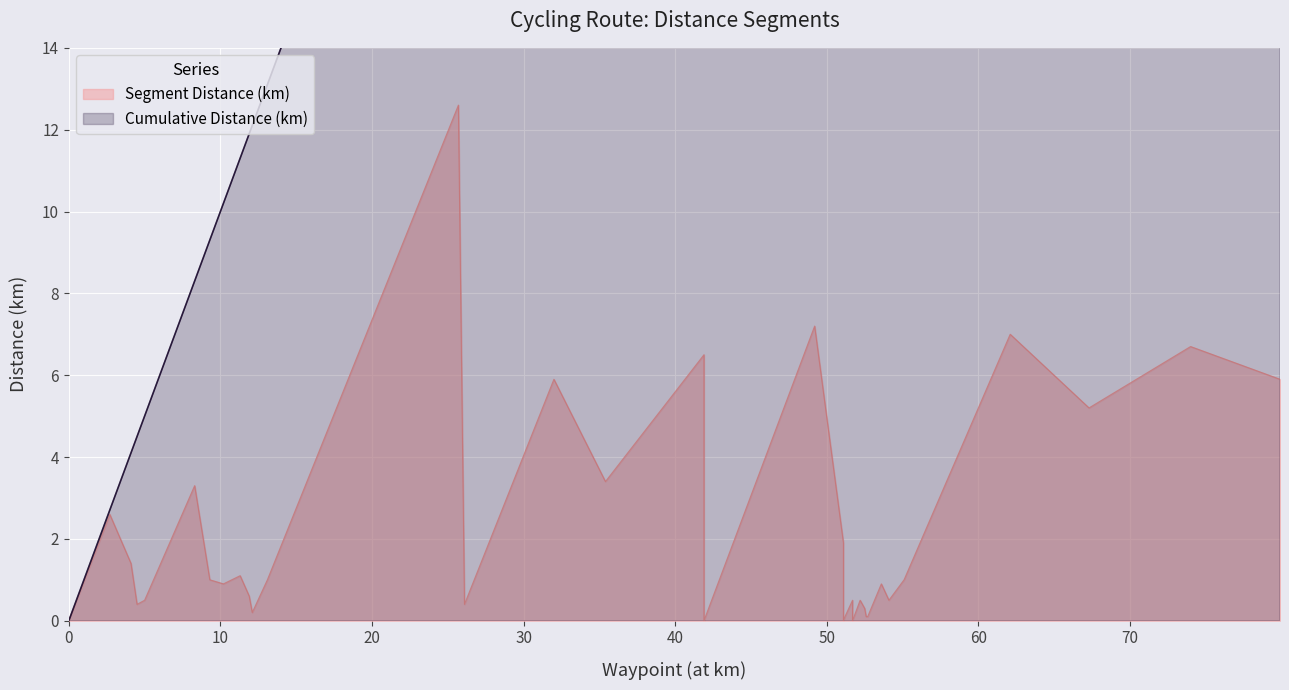

Which series has the widest spread of values?

Cumulative Distance (km)